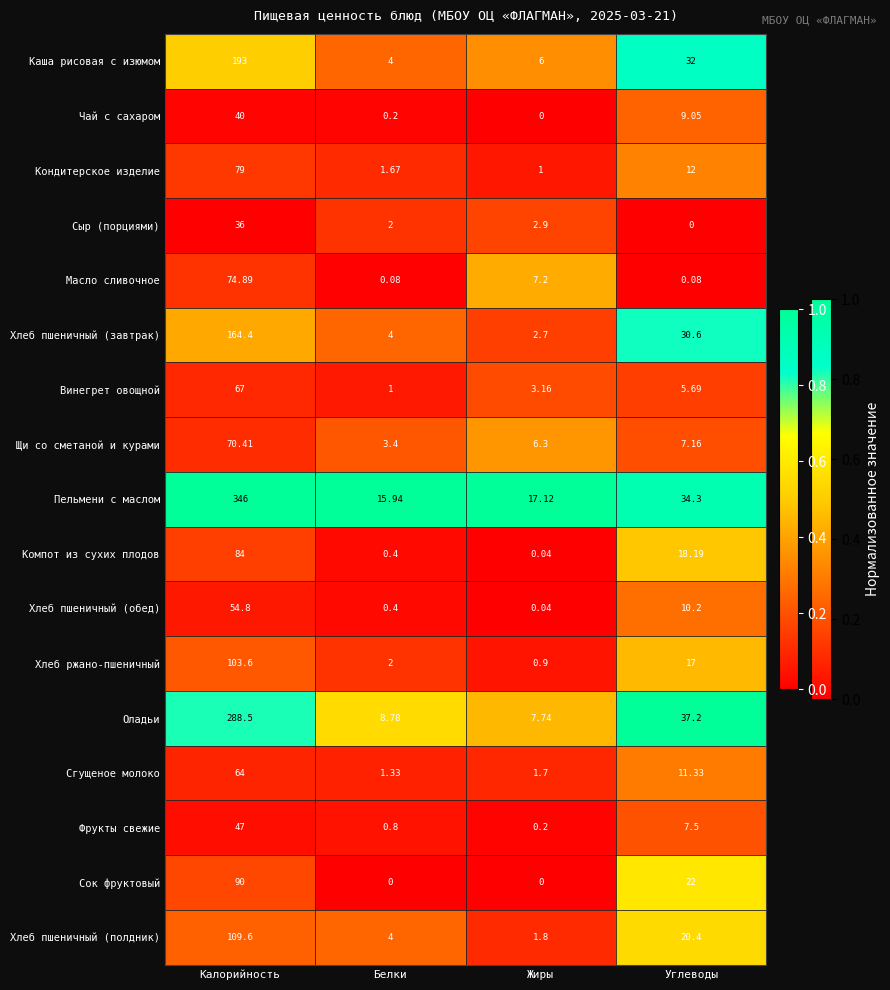

At which label is Чай с сахаром closest to 20?

Углеводы